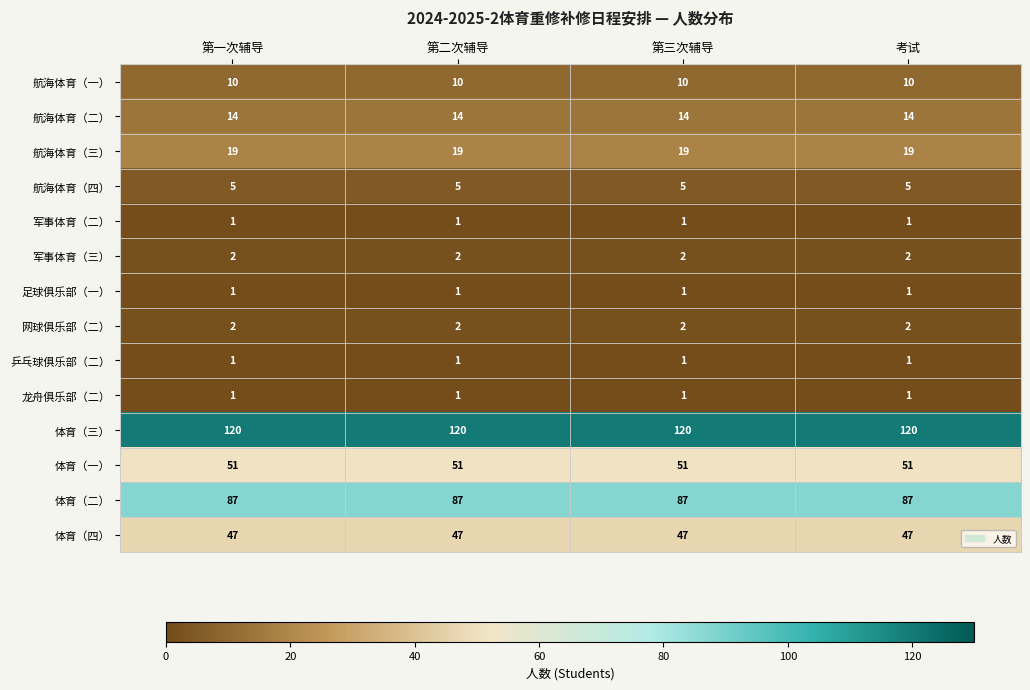

What is the spread (max minus min) of values at 第二次辅导?

119